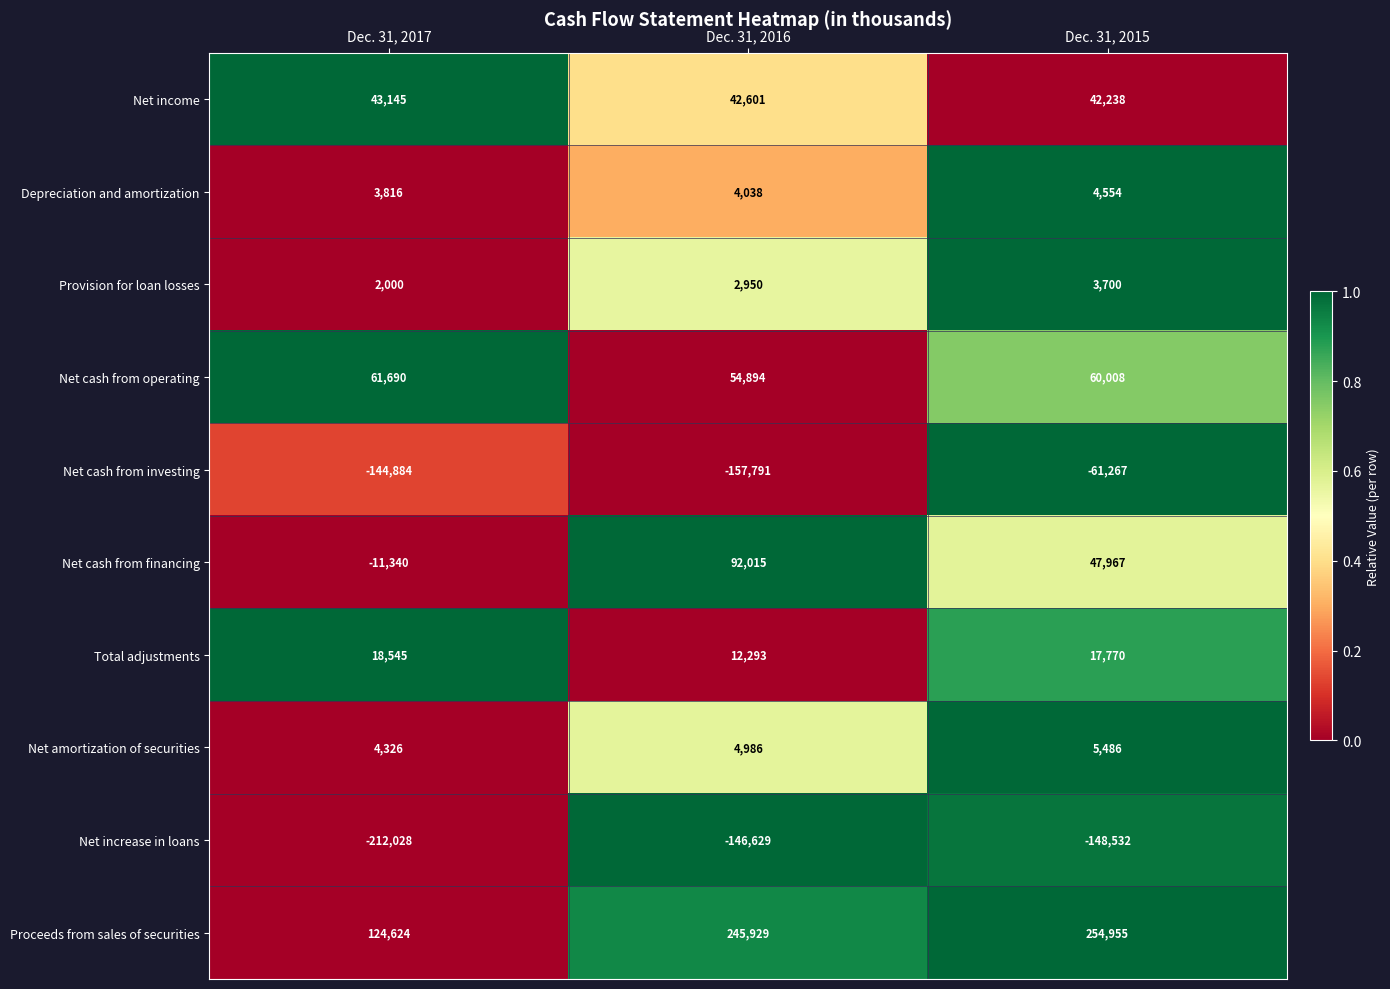

How many Net income values are between 42238 and 43145?

3